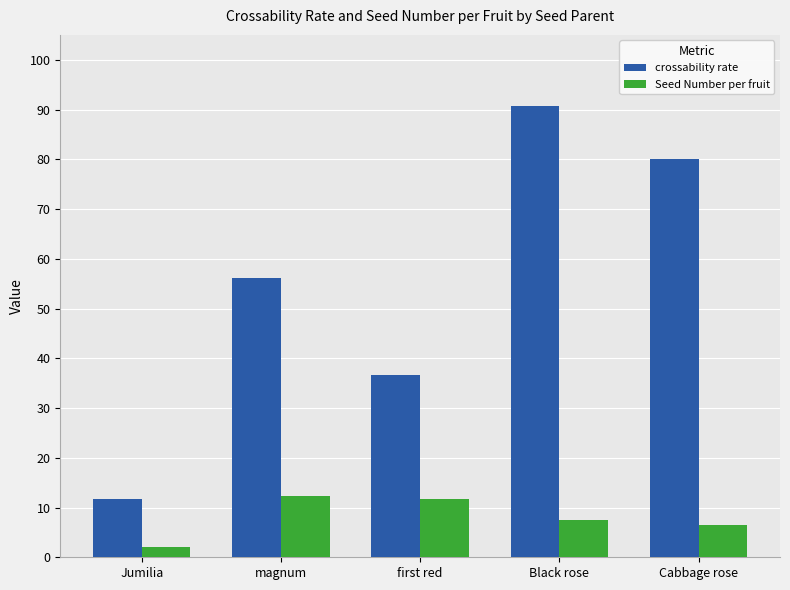

What is the value of the Seed Number per fruit bar at the 4th from the left?

7.6